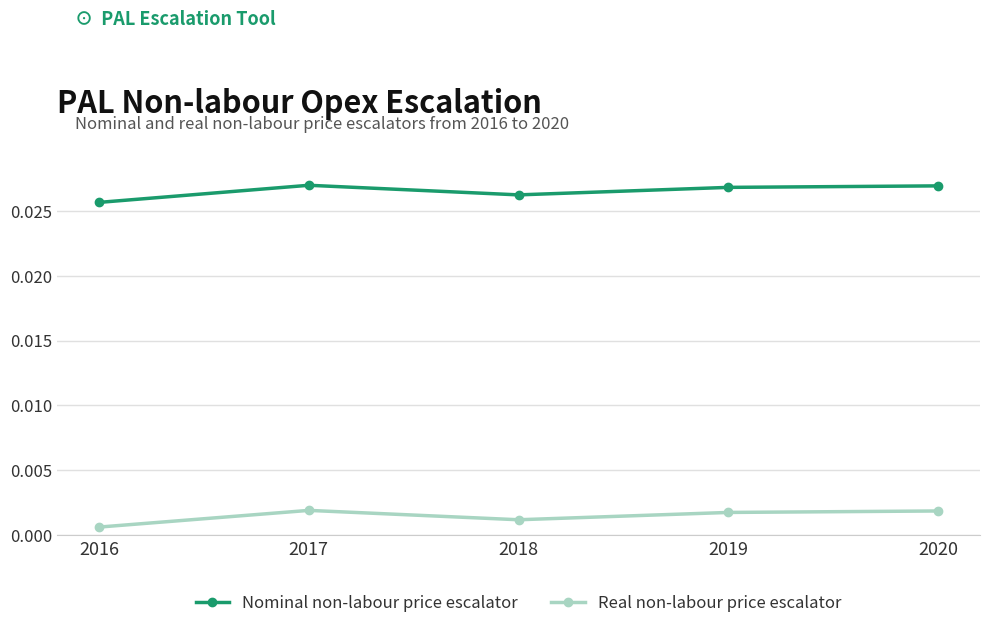

Is the value of Nominal non-labour price escalator at 2018 greater than the value of Real non-labour price escalator at 2019?

Yes